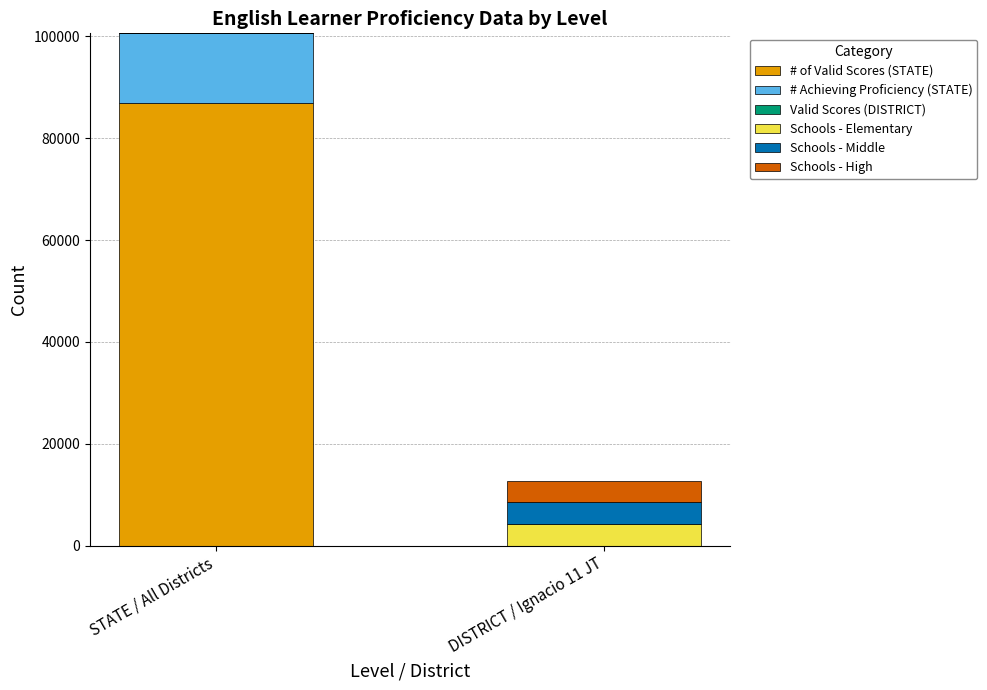

At which category is the sum across all series the highest?

STATE / All Districts